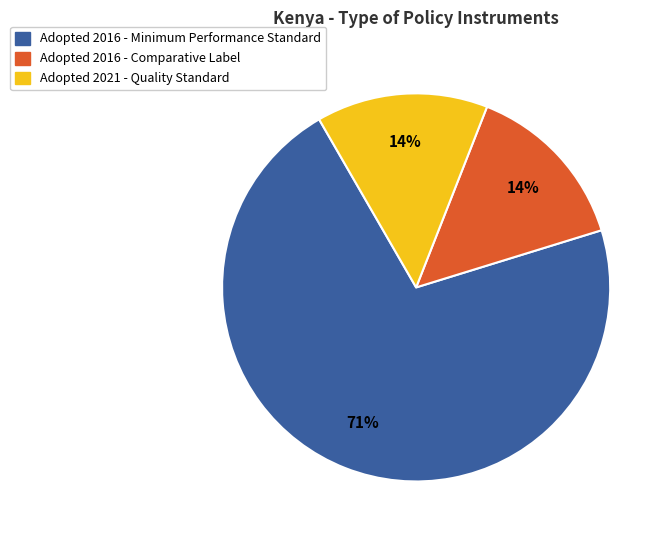

Is there a majority slice in this chart?

Yes